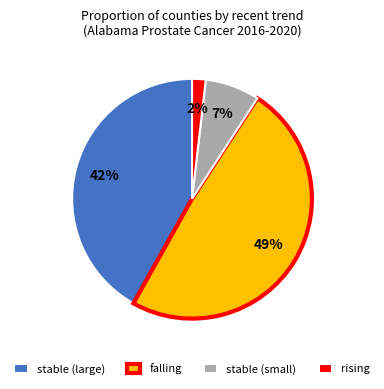

To the nearest percent, what percentage of the pie is stable (small)?

7%